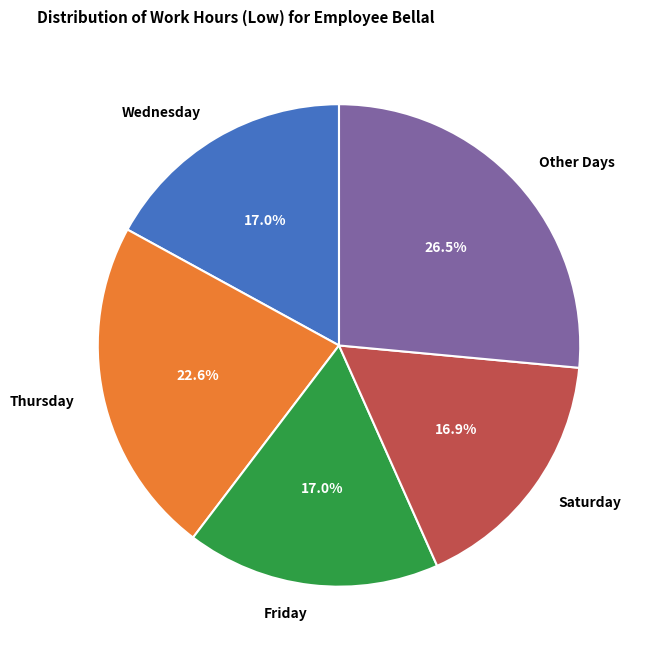

What is the largest slice in the pie chart?

Other Days